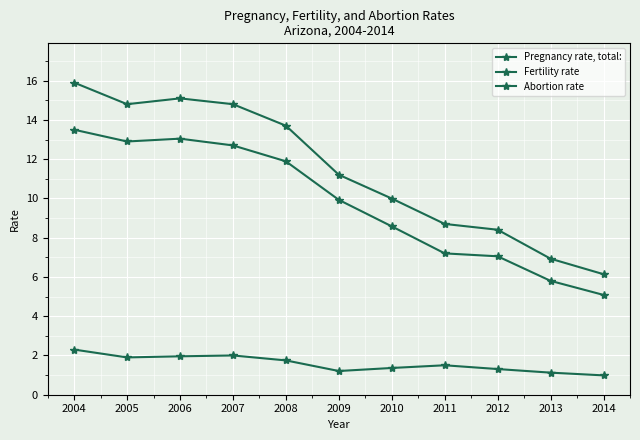

What is the difference between the Fertility rate values at 2012 and 2006?

6.0